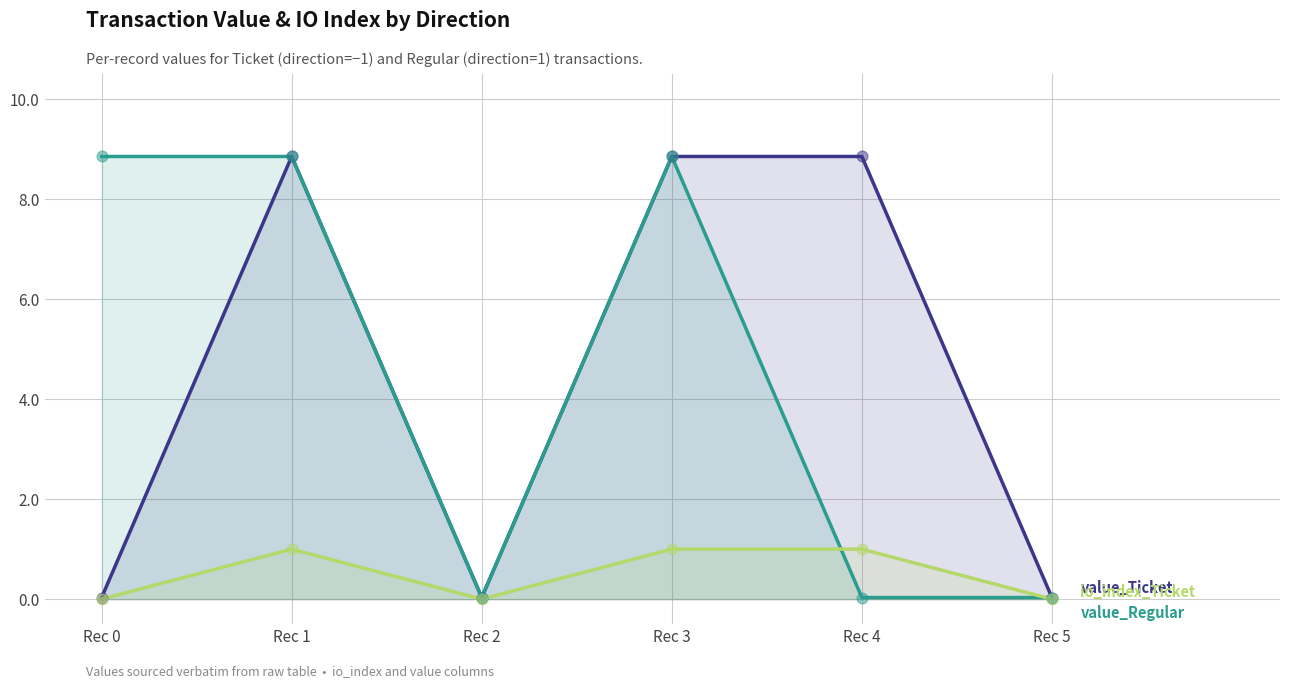

What are all the series names shown in the legend?

value_Ticket, value_Regular, io_index_Ticket